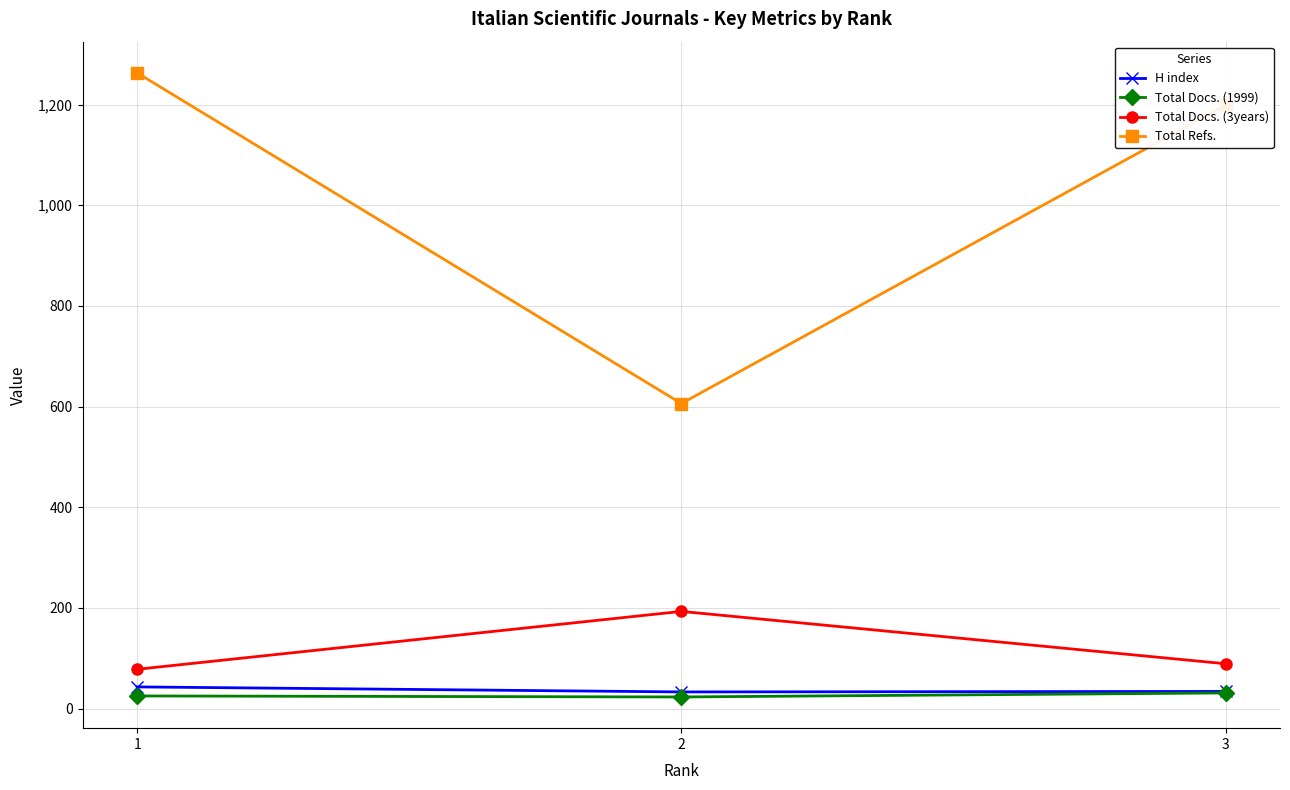

The value of H index at 3 is 34. True or false?

True